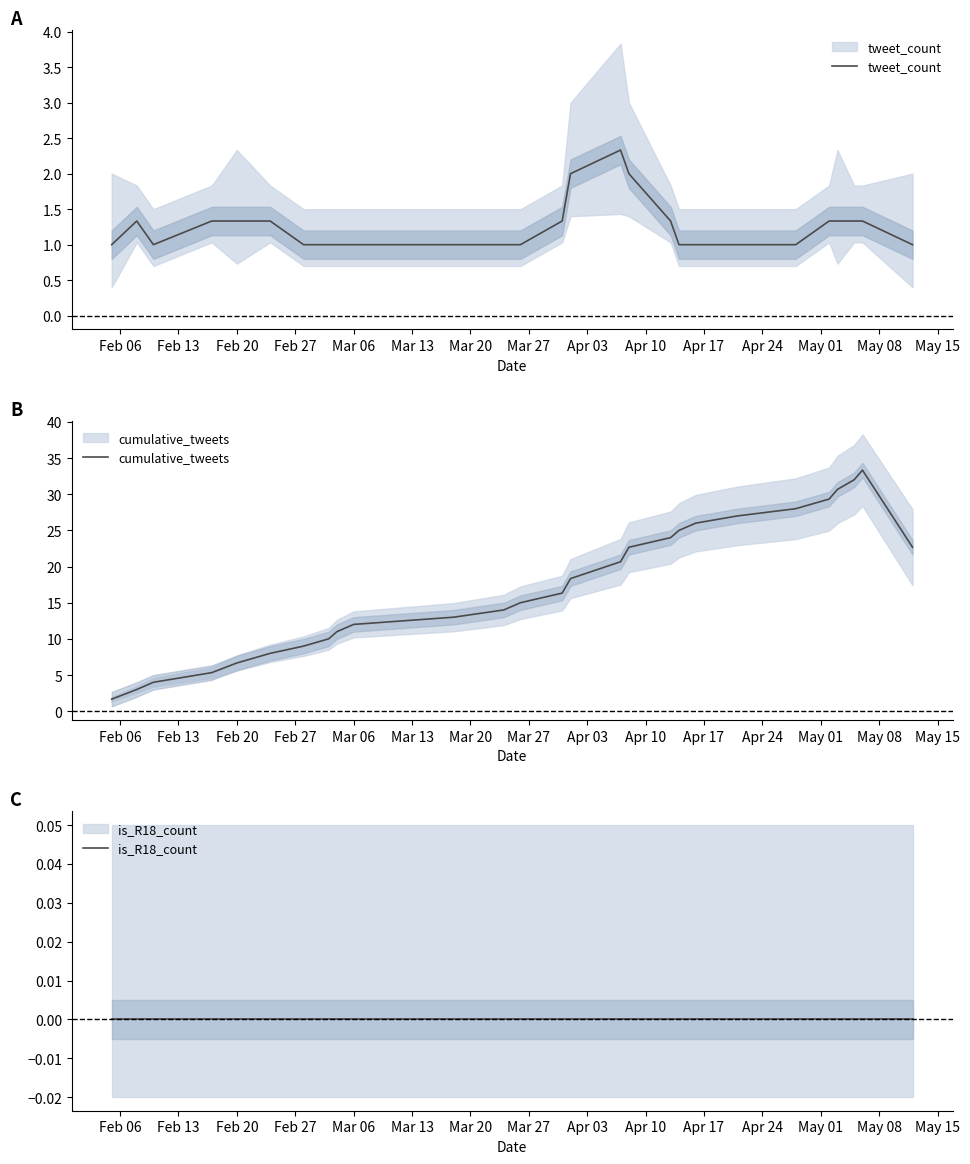

What is the label of the 3rd point from the left?

Feb 20